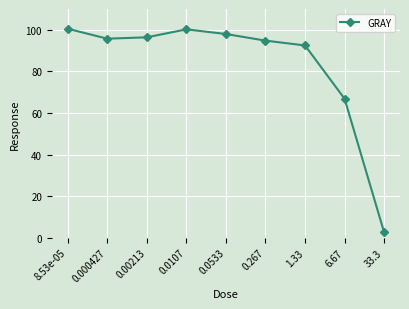

What is the minimum value shown in the chart?

2.5